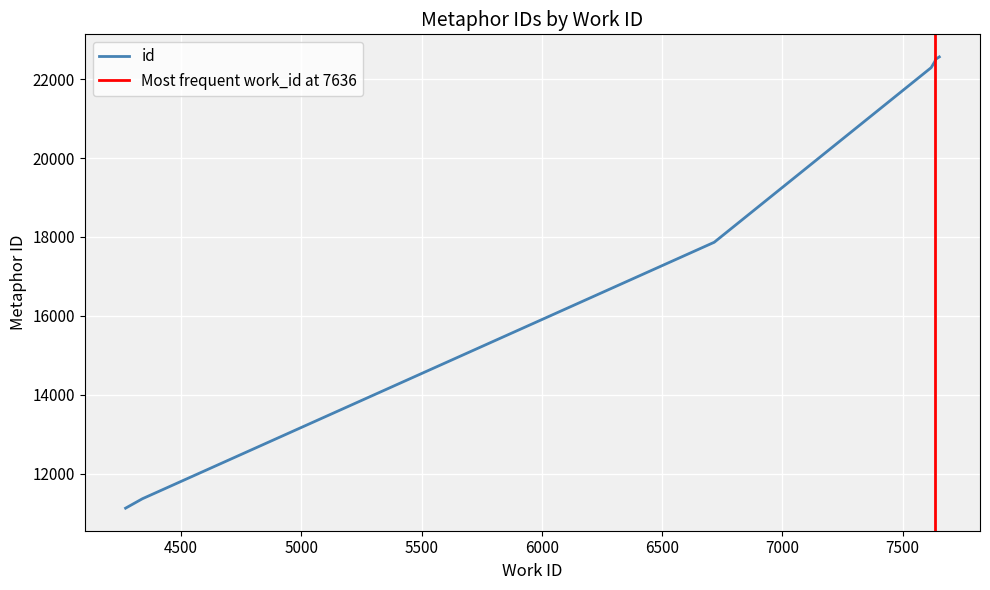

Which category has the lowest value across all series?

4269